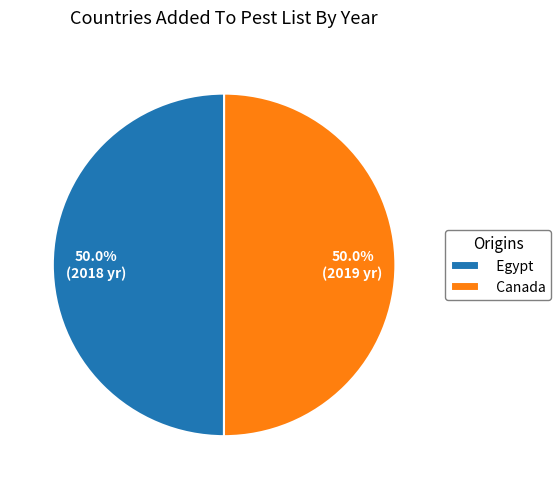

How many segments does this pie chart have?

2